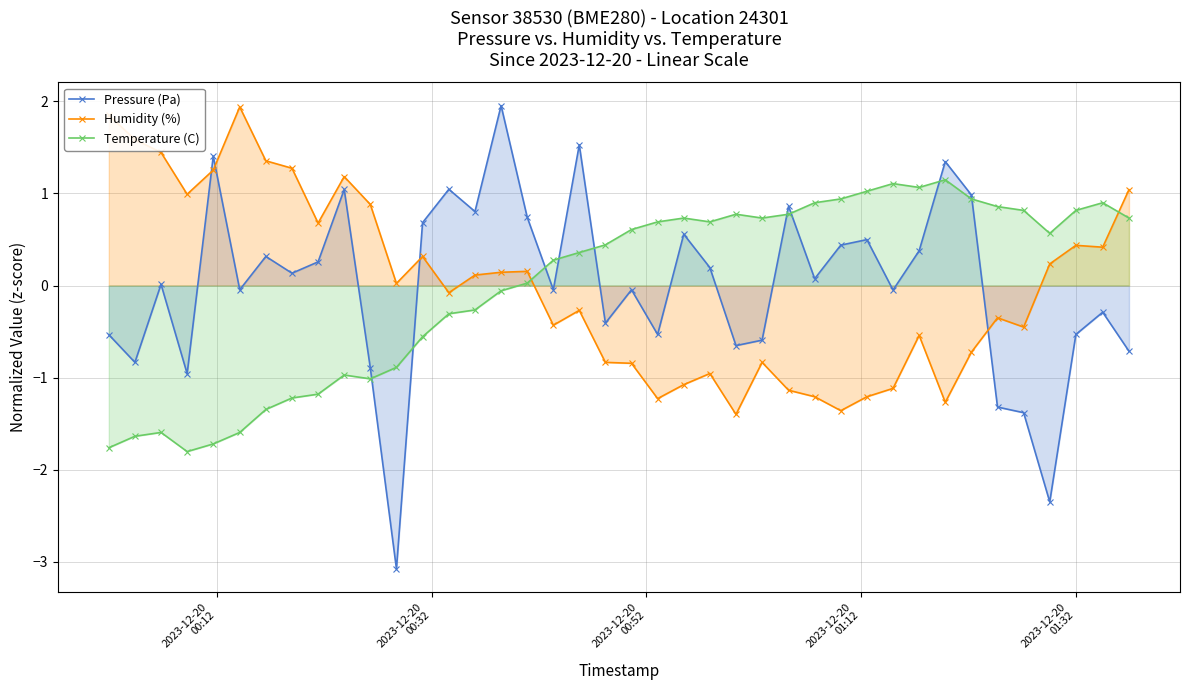

How many times do Temperature (C) and Humidity (%) cross each other?

2